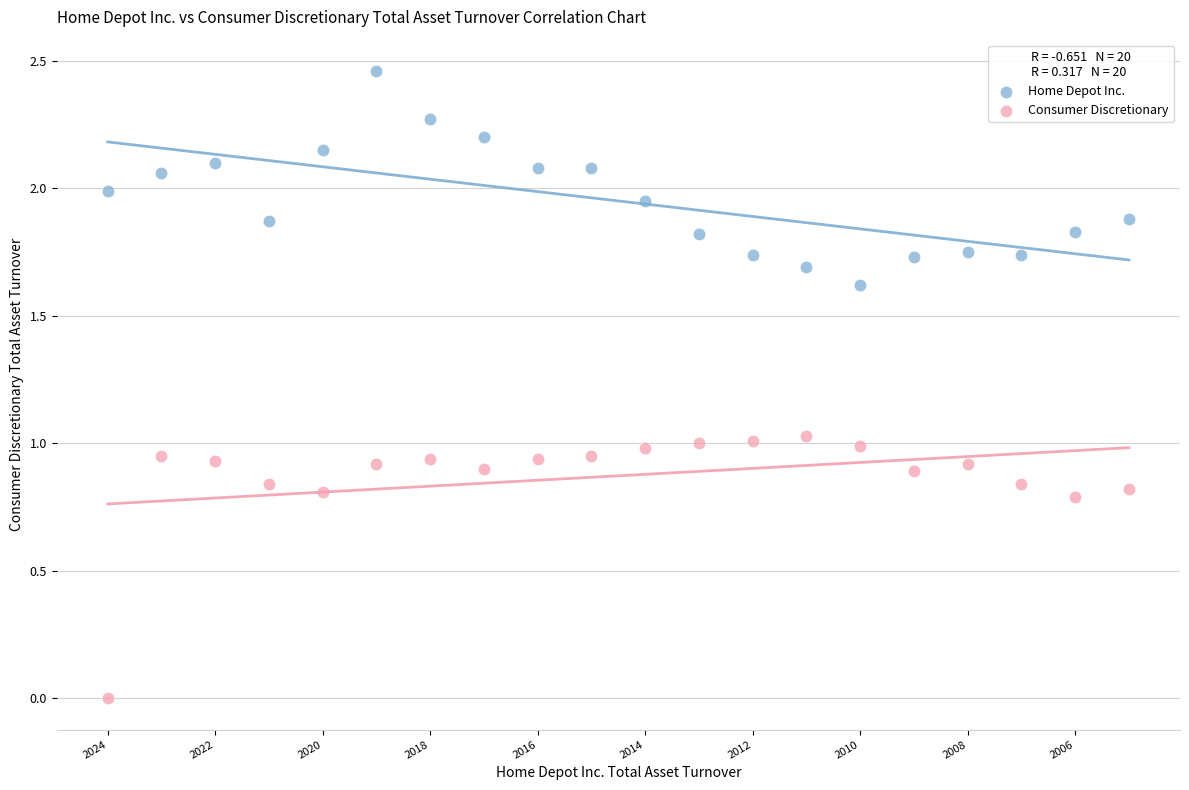

Which series reaches the maximum Y coordinate?

Home Depot Inc.